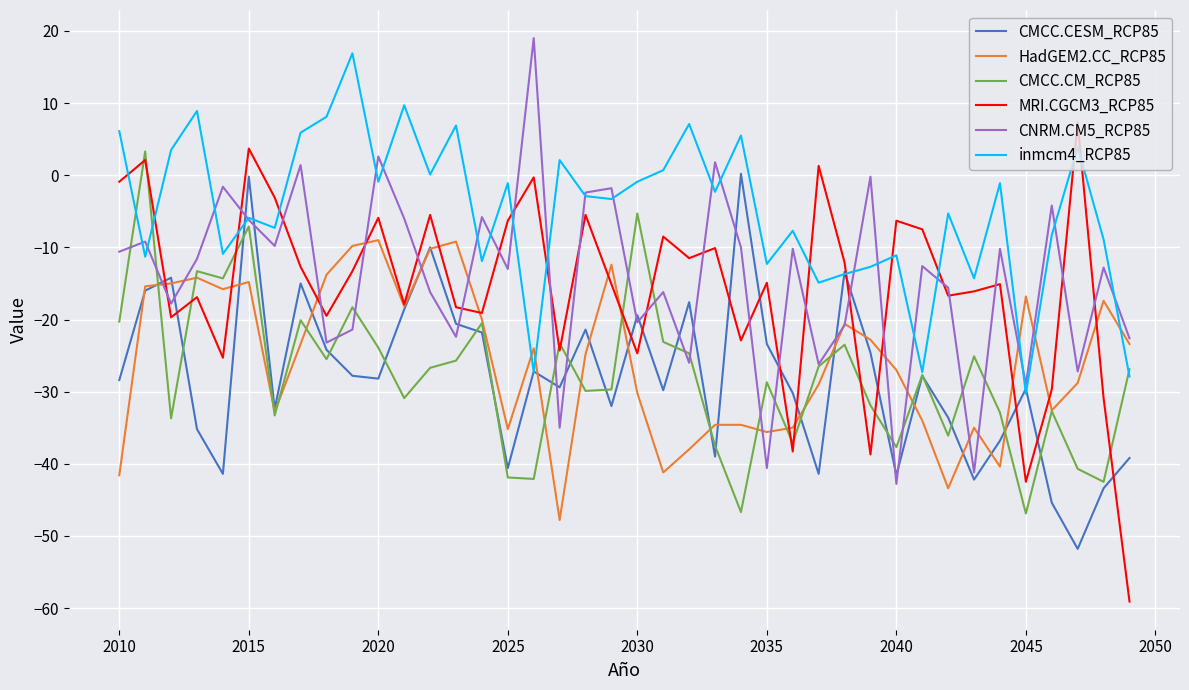

Which series ends up on top after the final intersection of inmcm4_RCP85 and MRI.CGCM3_RCP85?

inmcm4_RCP85